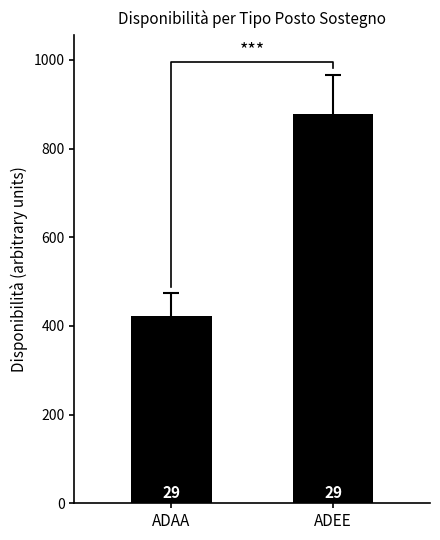

At which category does the chart reach its peak across all series?

ADEE